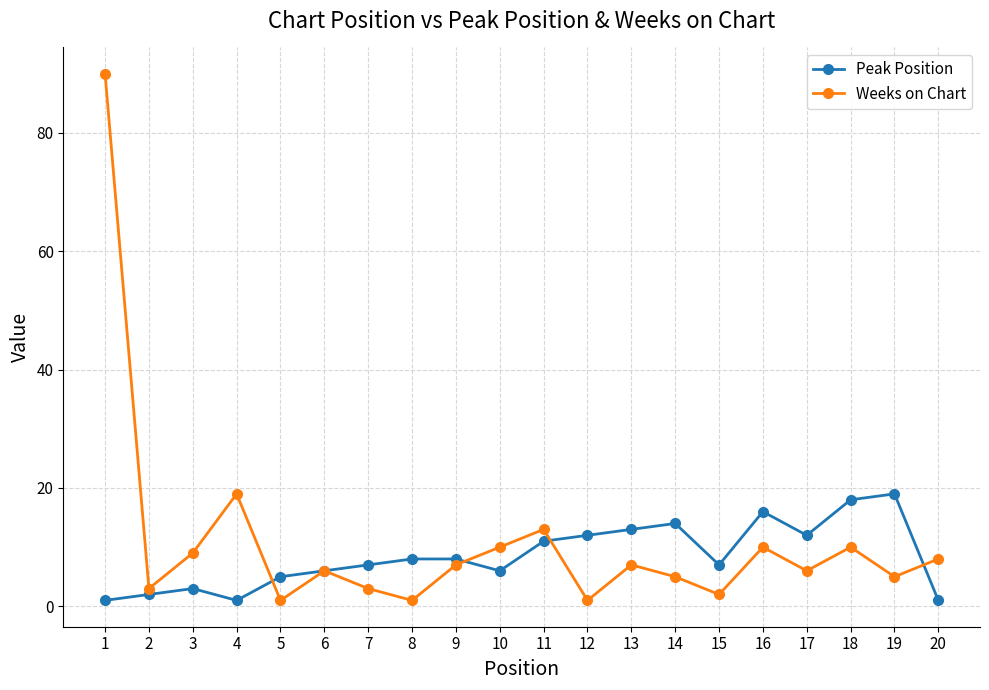

Is the value of Peak Position at 17 greater than the value of Weeks on Chart at 8?

Yes